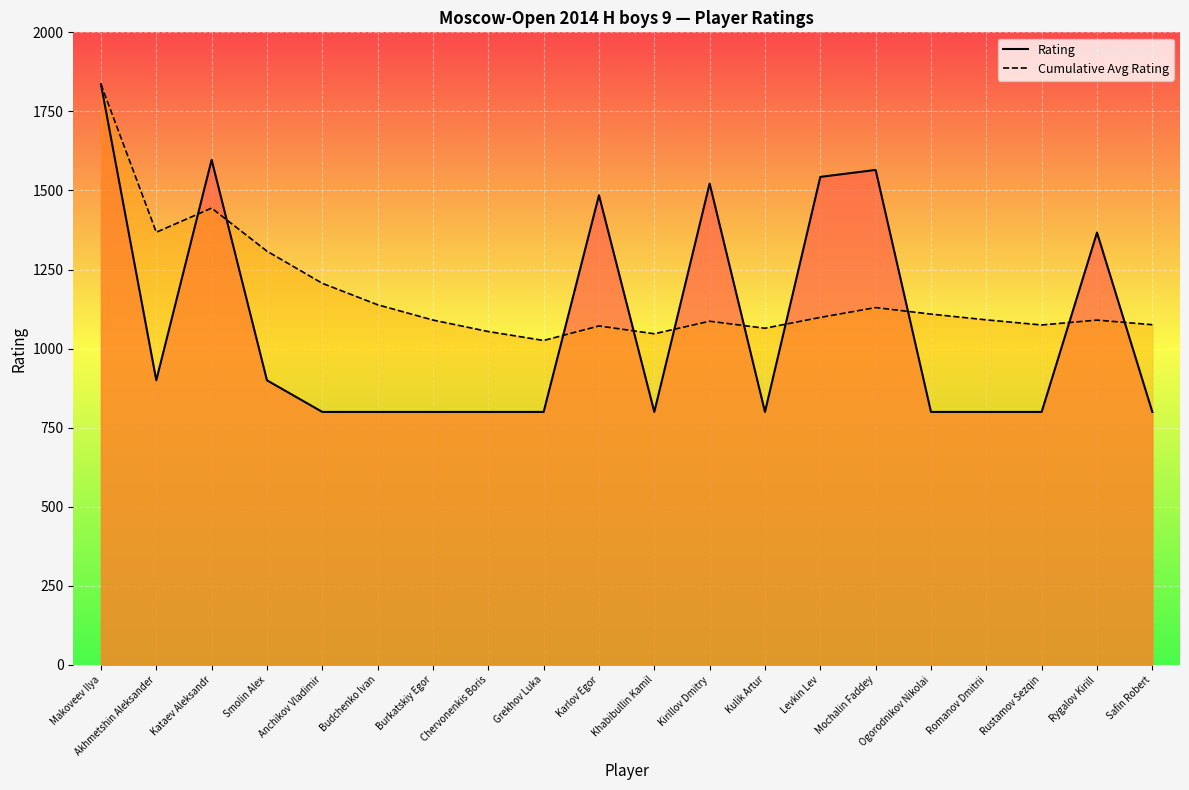

Between Smolin Alex and Mochalin Faddey, which series saw the biggest shift?

Rating